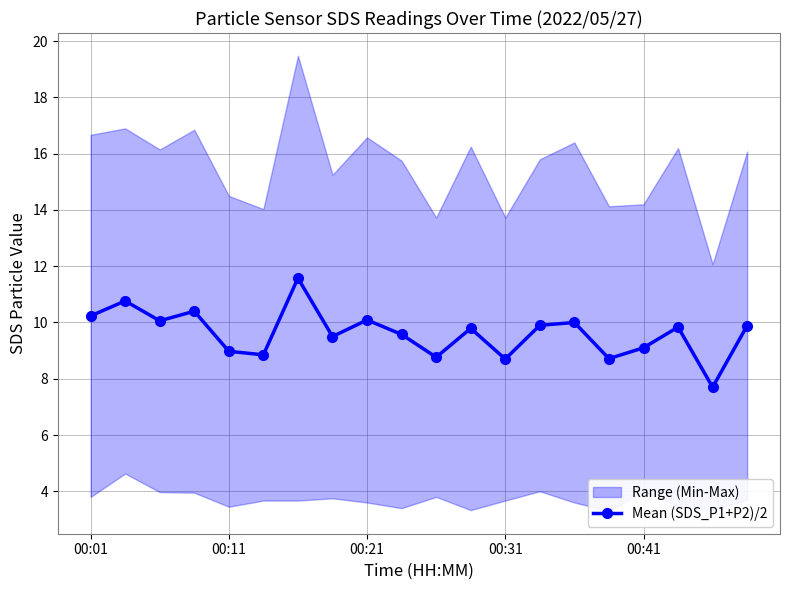

Is this an area chart (filled region under the line)?

No